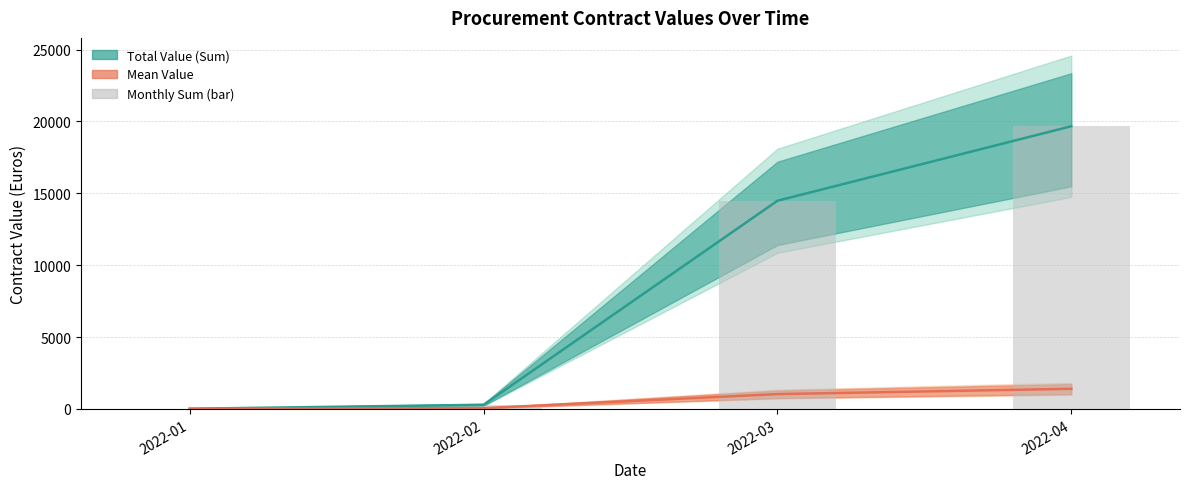

Rank the categories by value from highest to lowest.

2022-04, 2022-03, 2022-02, 2022-01